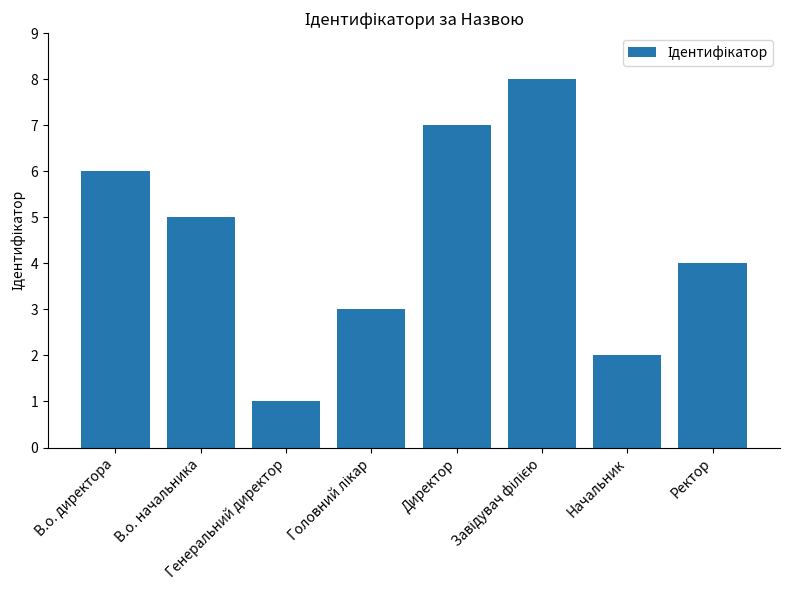

The value at В.о. начальника is 8. True or false?

False